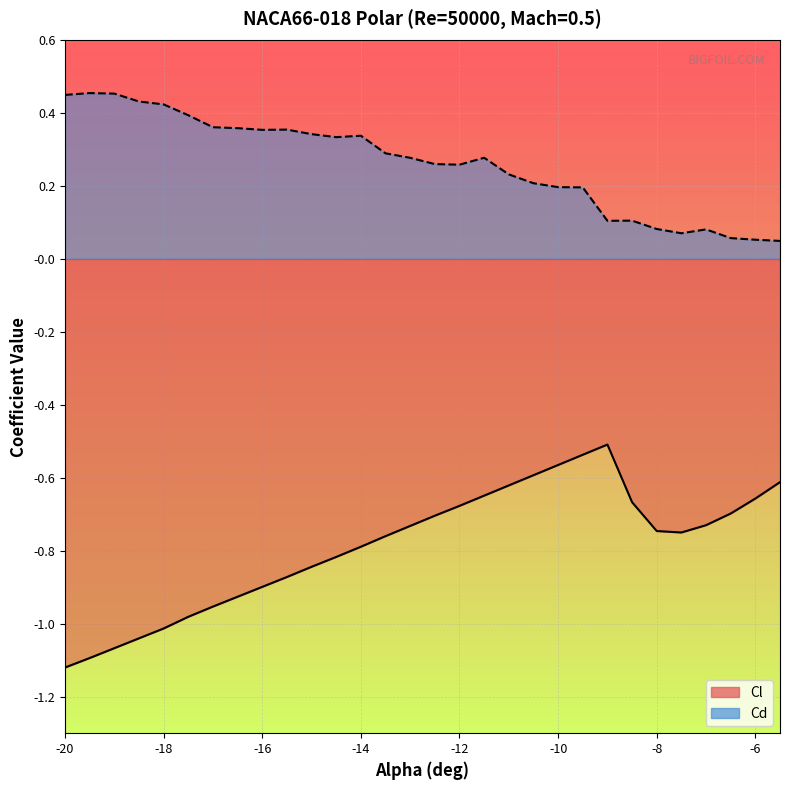

How many distinct data groups are displayed?

2